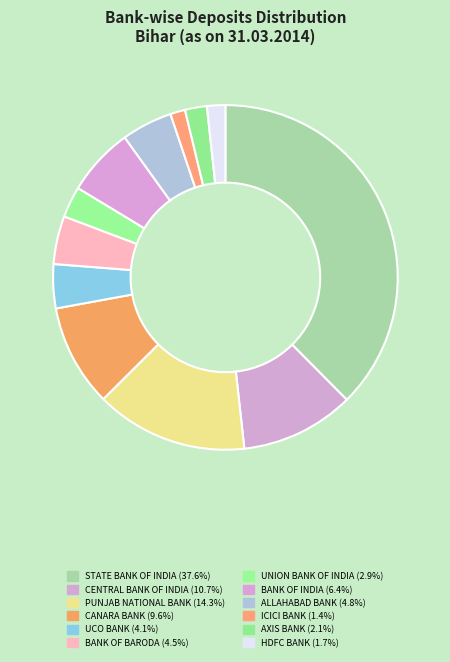

True or false: HDFC BANK accounts for 2% of the total.

True